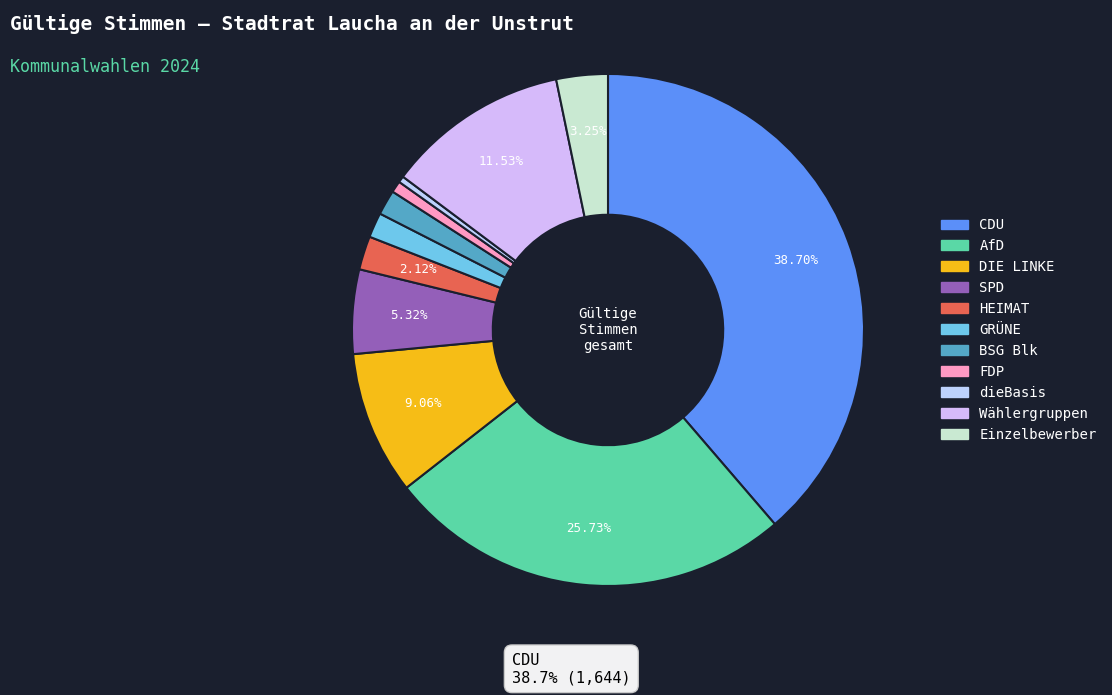

How many segments does this pie chart have?

11